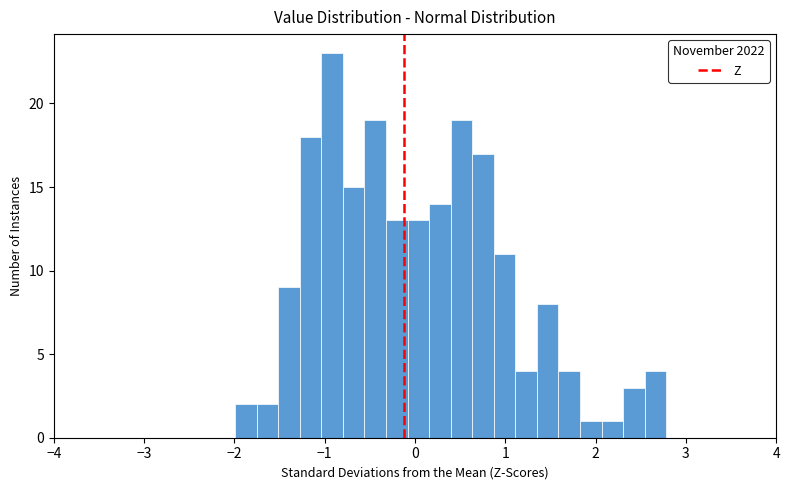

Around what value on the x-axis is the tallest bar? Give the approximate position of its centre, as read against the axis.

-0.9